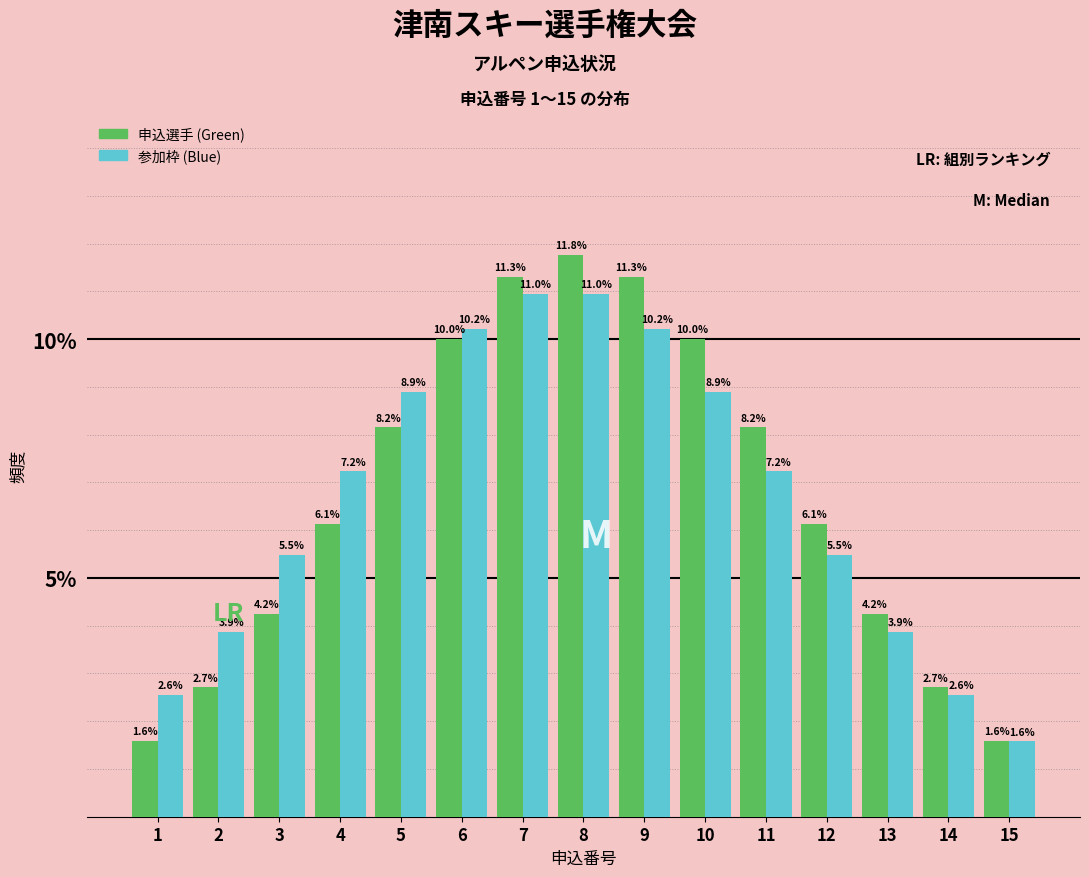

Reading left to right, extract all data points from this chart.

申込選手 (Green): 1.6	2.7	4.2	6.1	8.2	10.0	11.3	11.8	11.3	10.0	8.2	6.1	4.2	2.7	1.6
参加枠 (Blue): 2.6	3.9	5.5	7.2	8.9	10.2	11.0	11.0	10.2	8.9	7.2	5.5	3.9	2.6	1.6